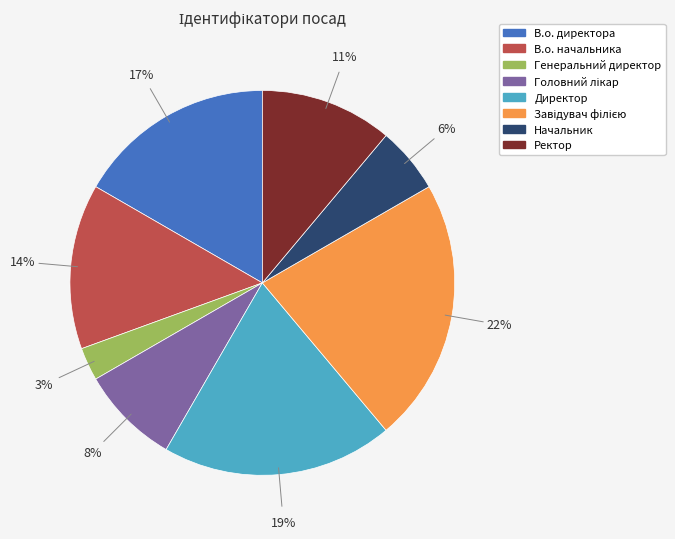

Does Начальник represent more than half of the total?

No